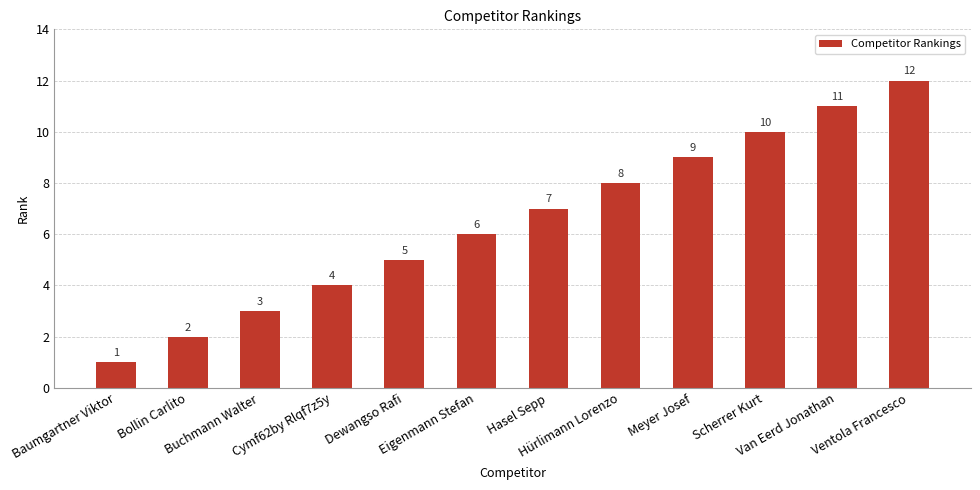

What is the difference between the maximum and second lowest values?

10